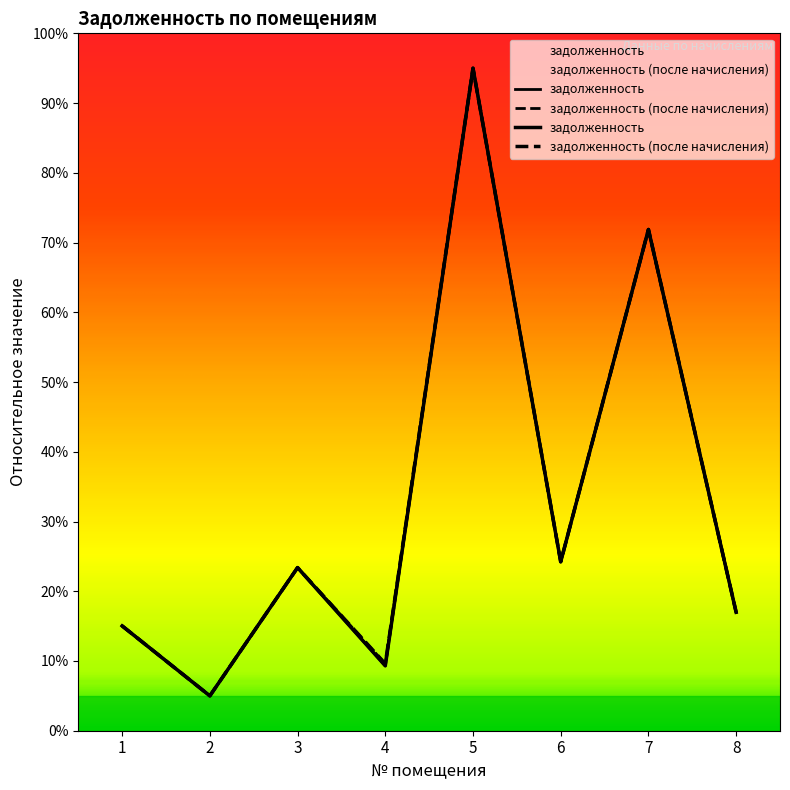

Is it true that задолженность equals 30.0 at 8?

False